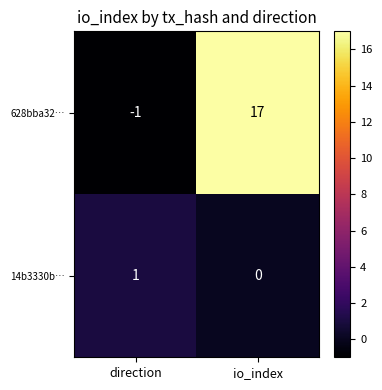

What is the total value across all series at io_index?

17